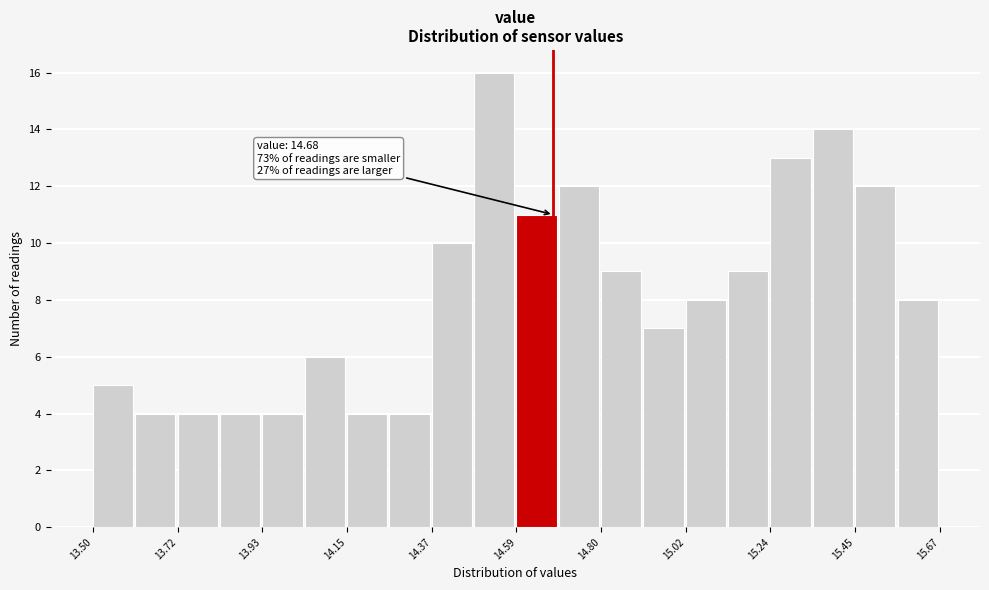

Around what value on the x-axis is the tallest bar? Give the approximate position of its centre, as read against the axis.

14.55